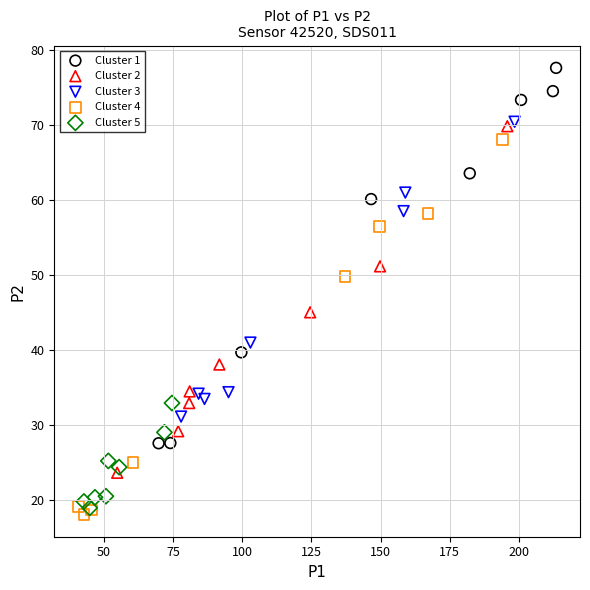

Which series contains the highest Y value?

Cluster 1